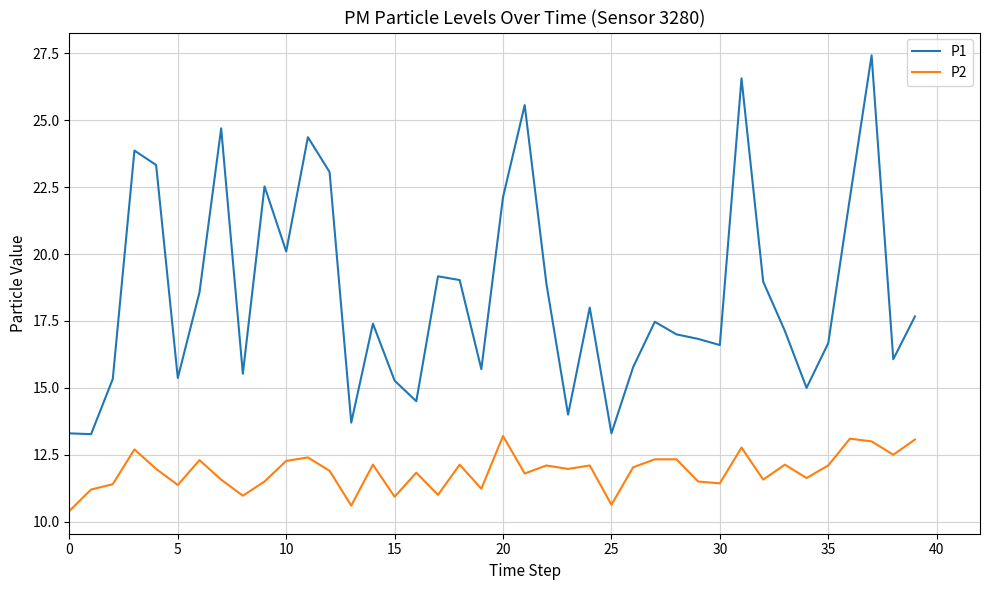

What is the sum of all P1 values?

741.3